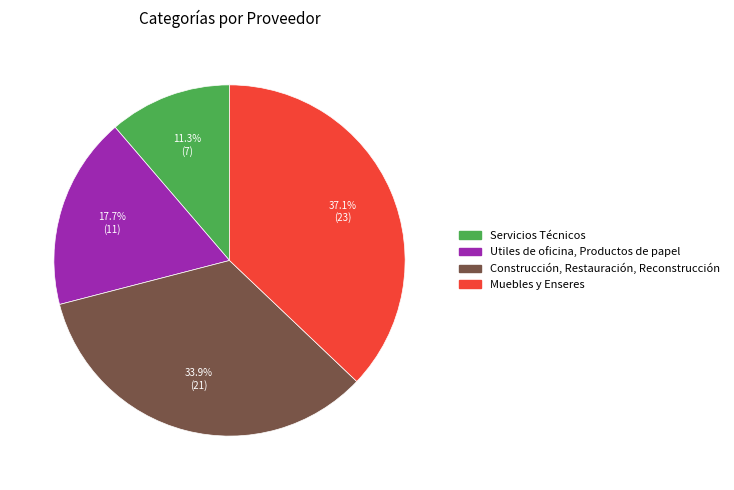

The Servicios Técnicos slice represents 11% of the pie. True or false?

True